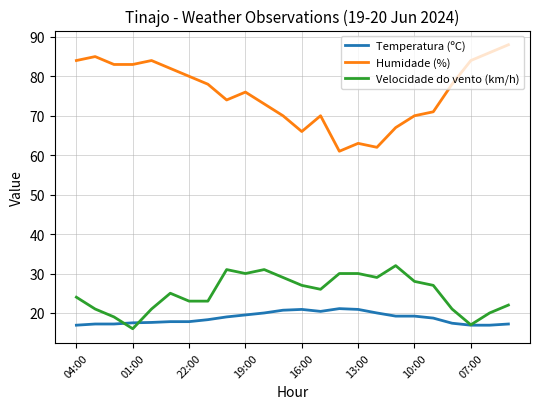

Which series has the largest total across all categories?

Humidade (%)